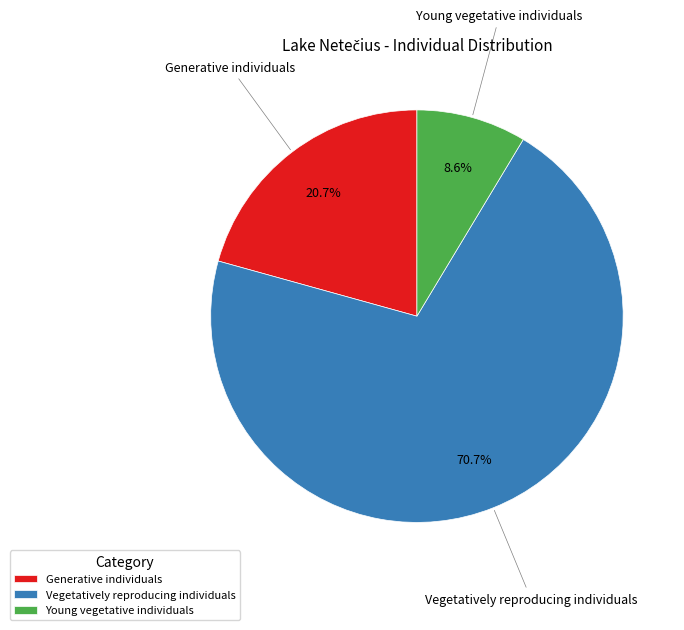

To the nearest percent, what portion does Generative individuals represent?

21%